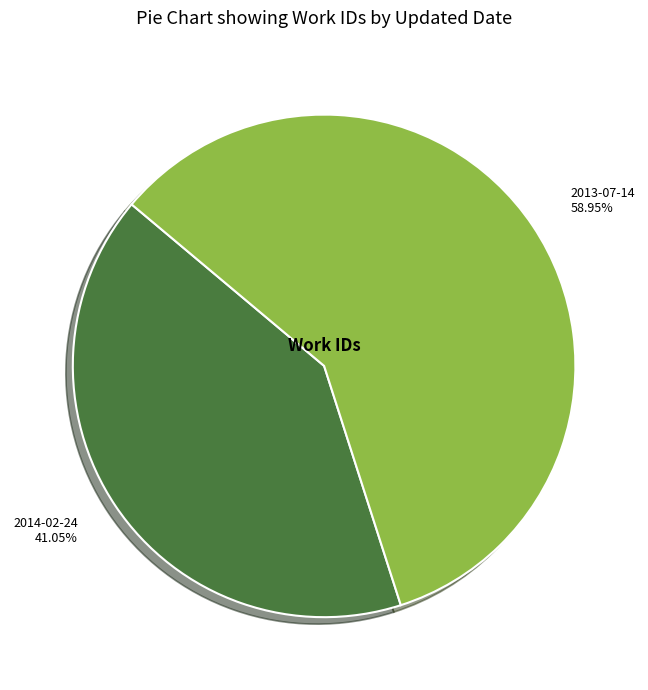

Do 2013-07-14 and 2014-02-24 together represent more than half of the pie?

Yes